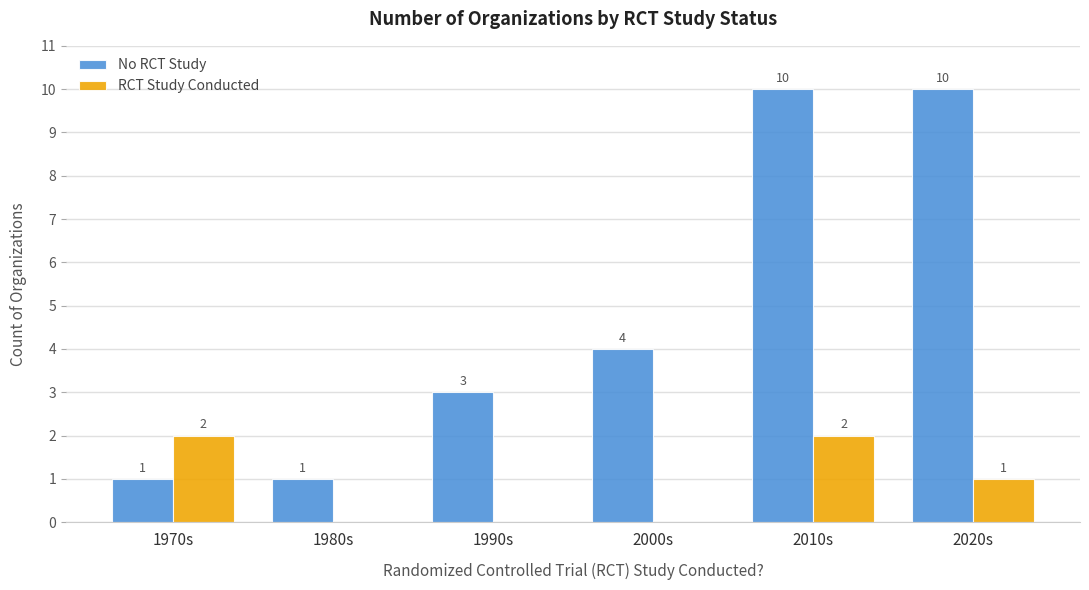

What is the sum of all No RCT Study values?

29